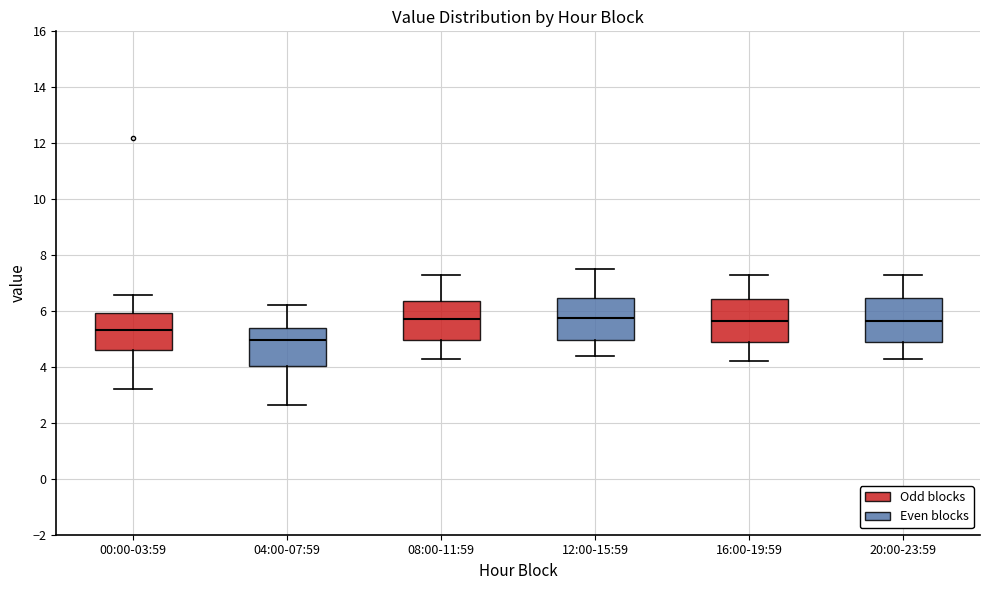

Reading left to right, read every box against the y-axis: the position of its median line, the range the box covers, and the ends of its whiskers. The values are not printed on the chart, so give them approximately, as read against the axis.

00:00-03:59: median 5.4, box 4.6 to 6.0, whiskers 3.2 to 6.6
04:00-07:59: median 5.0, box 4.0 to 5.4, whiskers 2.6 to 6.2
08:00-11:59: median 5.8, box 5.0 to 6.4, whiskers 4.4 to 7.4
12:00-15:59: median 5.8, box 5.0 to 6.4, whiskers 4.4 to 7.6
16:00-19:59: median 5.6, box 4.8 to 6.4, whiskers 4.2 to 7.4
20:00-23:59: median 5.6, box 4.8 to 6.4, whiskers 4.4 to 7.4